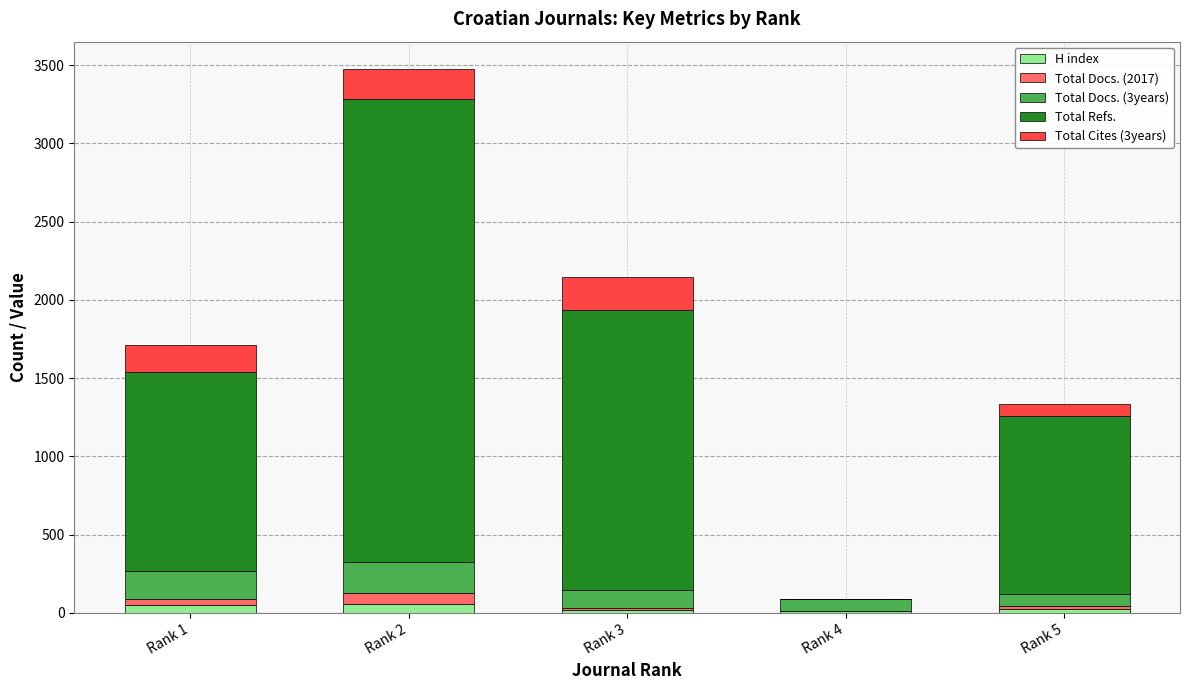

Does the chart contain stacked bars?

Yes